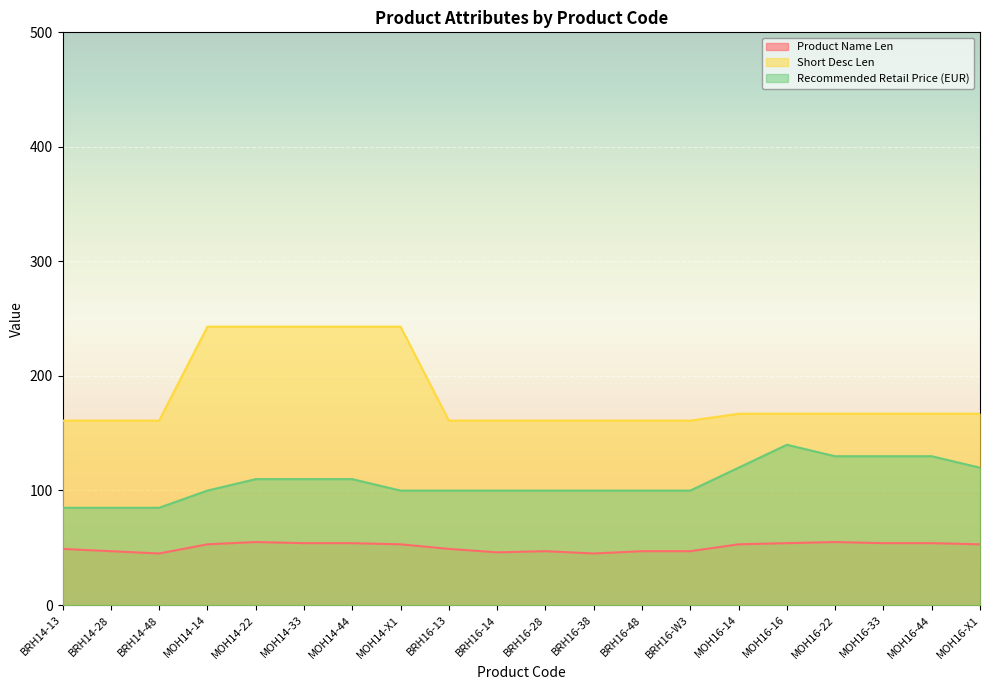

Reading left to right, list all the values displayed in this chart.

Product Name Len: 49.0	47.0	45.0	53.0	55.0	54.0	54.0	53.0	49.0	46.0	47.0	45.0	47.0	47.0	53.0	54.0	55.0	54.0	54.0	53.0
Short Desc Len: 161.0	161.0	161.0	243.0	243.0	243.0	243.0	243.0	161.0	161.0	161.0	161.0	161.0	161.0	167.0	167.0	167.0	167.0	167.0	167.0
Recommended Retail Price (EUR): 84.9	84.9	84.9	99.9	109.9	109.9	109.9	99.9	99.9	99.9	99.9	99.9	99.9	99.9	119.9	139.9	129.9	129.9	129.9	119.9